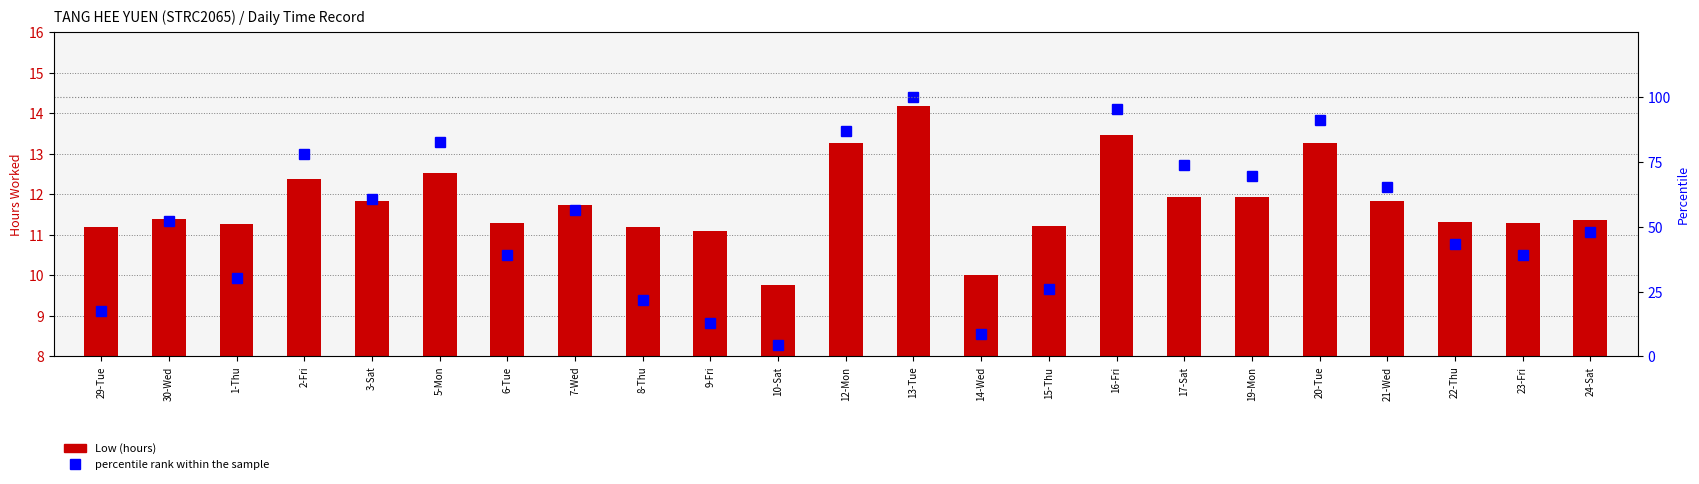

What position from the right is 19-Mon?

6